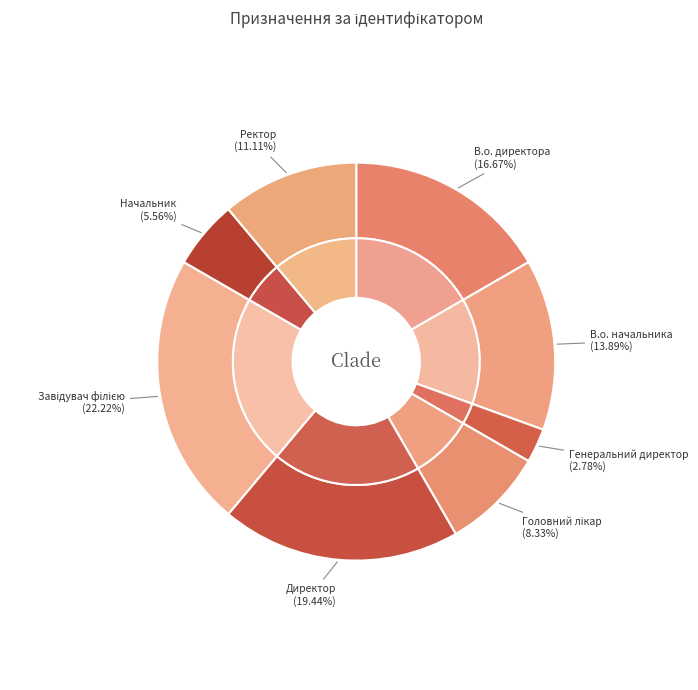

To the nearest percent, what is the combined percentage of Ректор and Генеральний директор?

14%